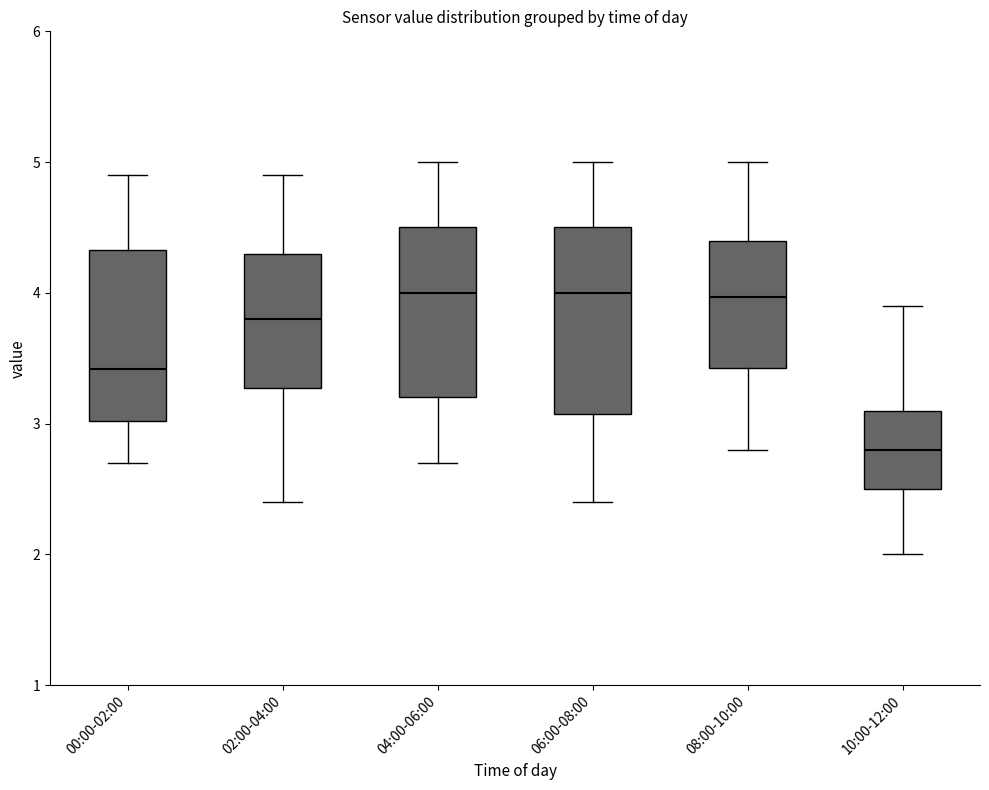

Which box's median line is the lowest?

10:00-12:00